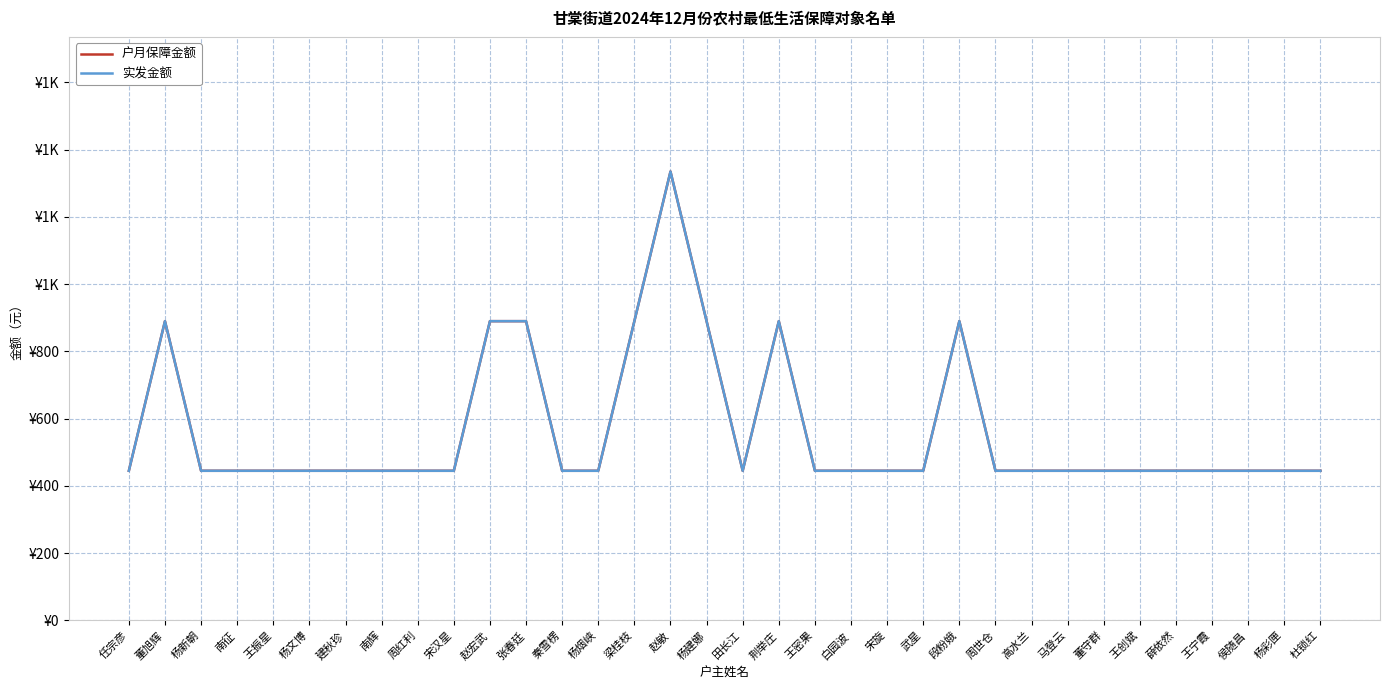

What is the minimum value for 户月保障金额?

445